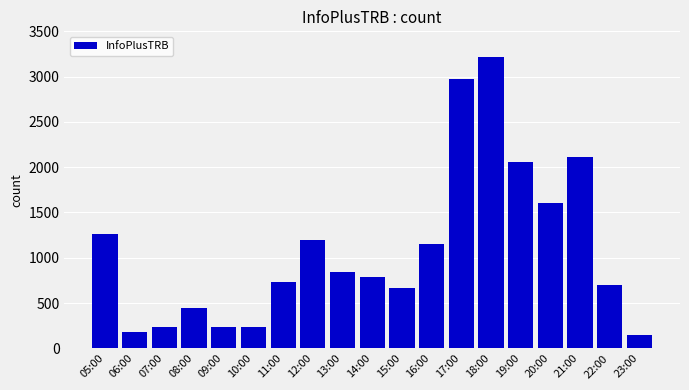

How many data points does each series have?

19